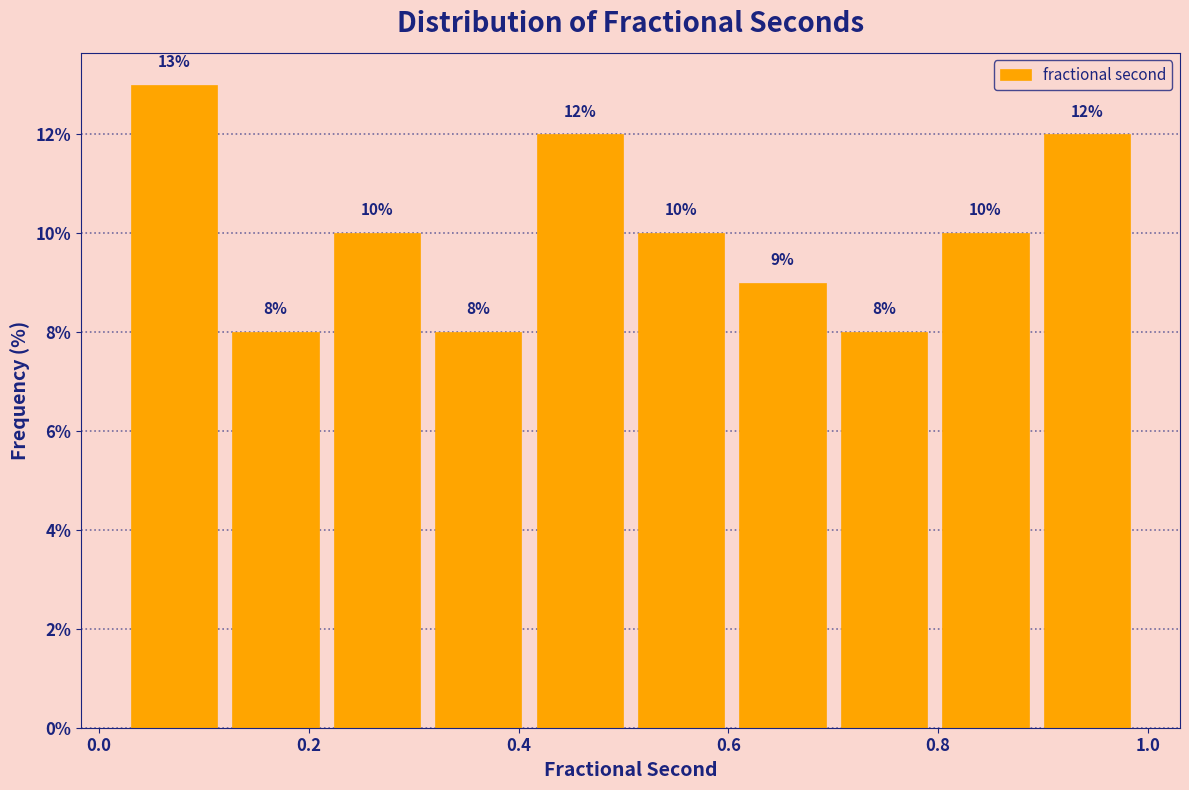

Reading left to right, transcribe this chart: for each bar, give the range it covers on the x-axis and its height. The bar edges are not printed on the chart, so give them approximately, as read against the axis.

0.02 to 0.12: 13
0.12 to 0.22: 8
0.22 to 0.32: 10
0.32 to 0.40: 8
0.40 to 0.50: 12
0.50 to 0.60: 10
0.60 to 0.70: 9
0.70 to 0.80: 8
0.80 to 0.90: 10
0.90 to 1.00: 12